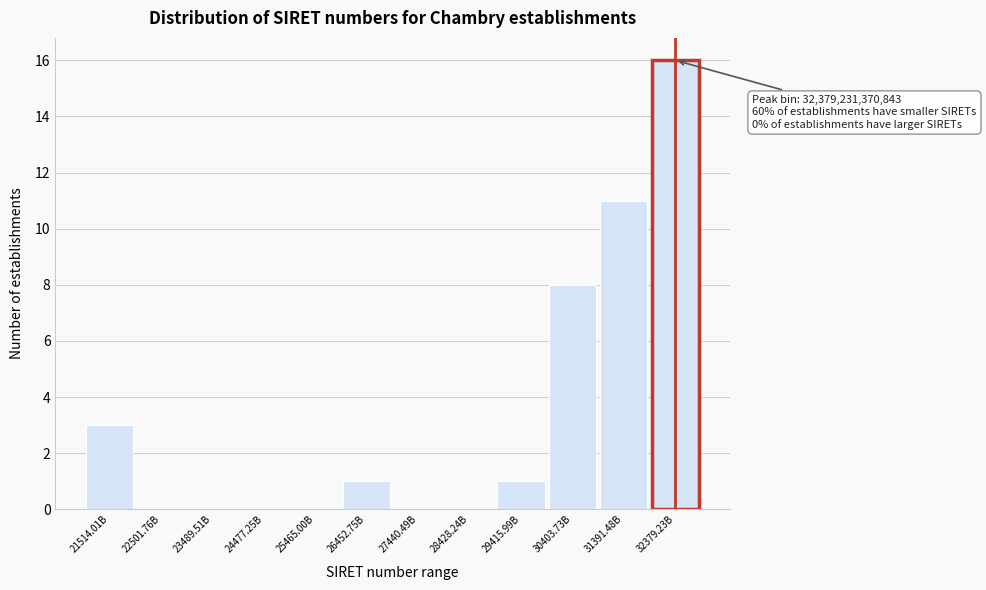

Reading right to left, extract all data points from this chart.

32379.23B=16	31391.48B=11	30403.73B=8	29415.99B=1	28428.24B=0	27440.49B=0	26452.75B=1	25465.00B=0	24477.25B=0	23489.51B=0	22501.76B=0	21514.01B=3